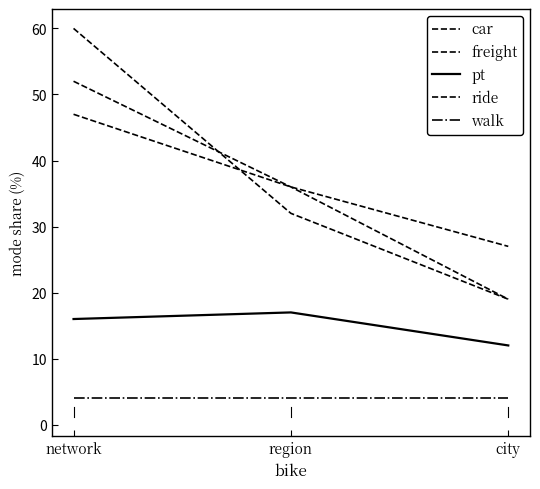

How many lines are shown in the chart?

5